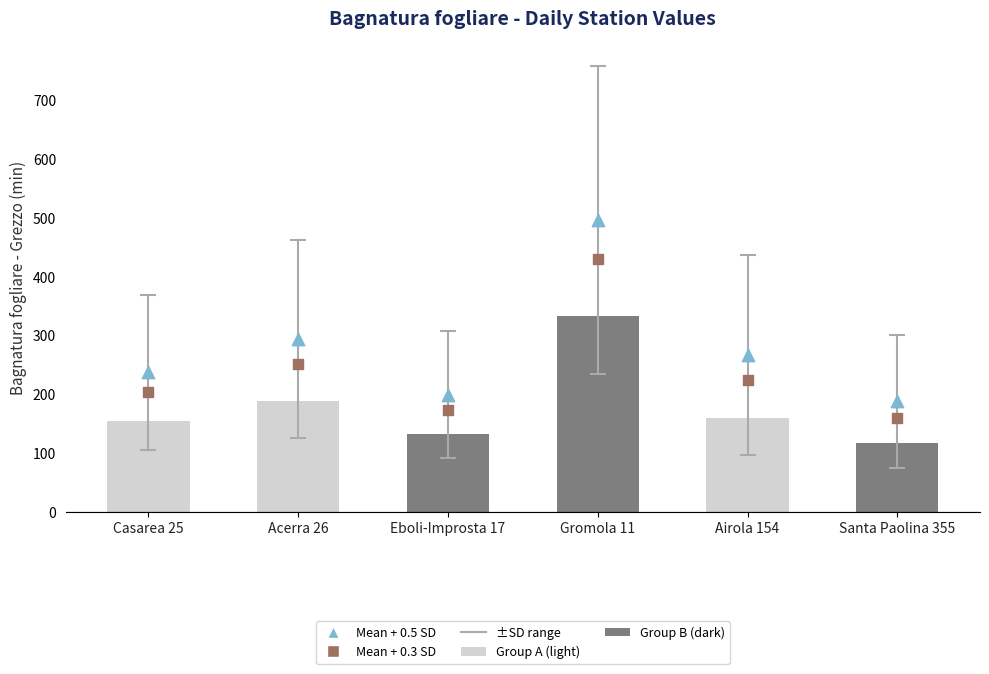

Which series has the largest total across all categories?

Mean + 0.5 SD